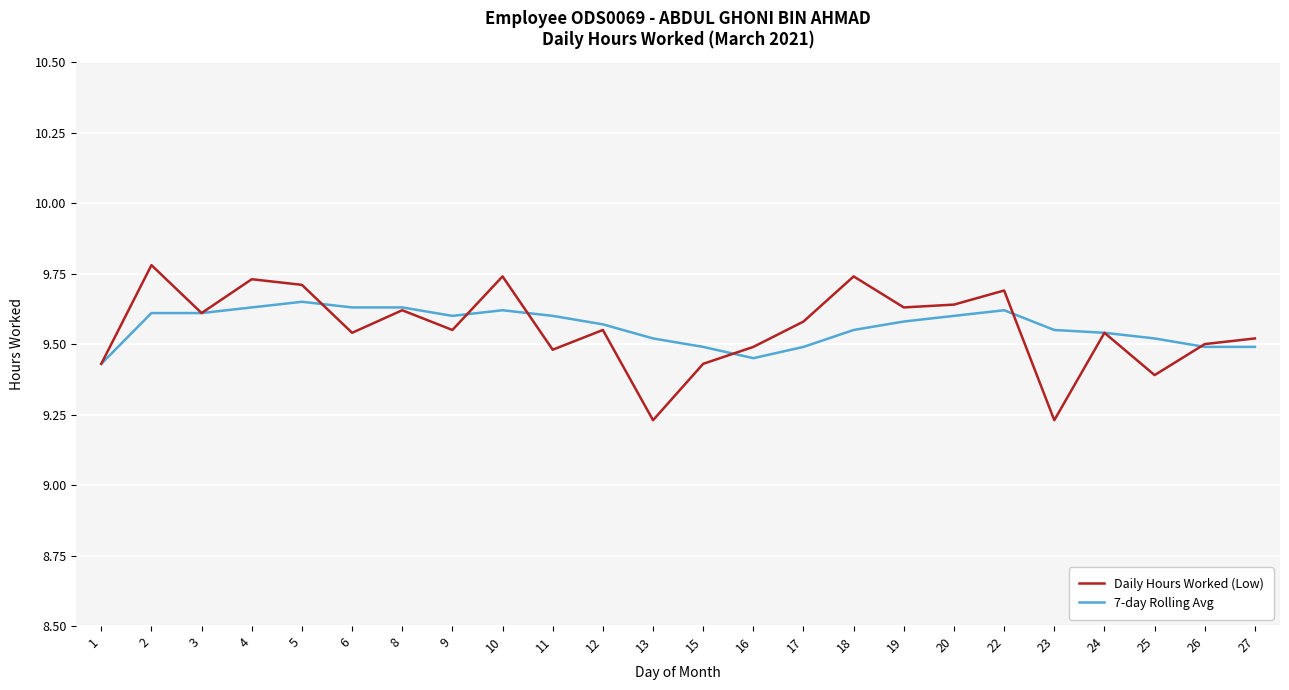

What are all the series names shown in the legend?

Daily Hours Worked (Low), 7-day Rolling Avg